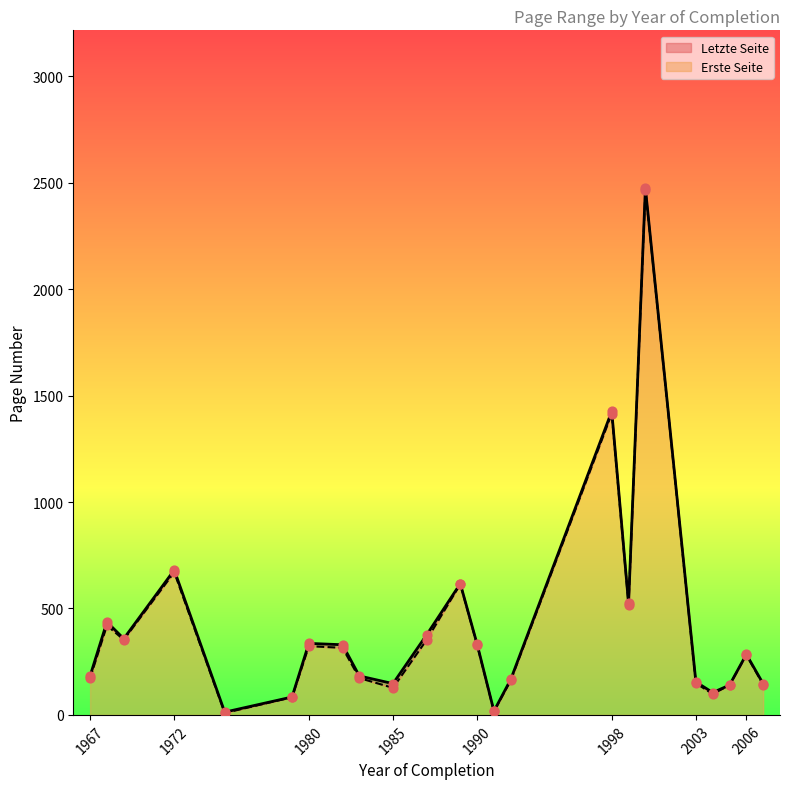

Which series contains the highest Y value?

Letzte Seite